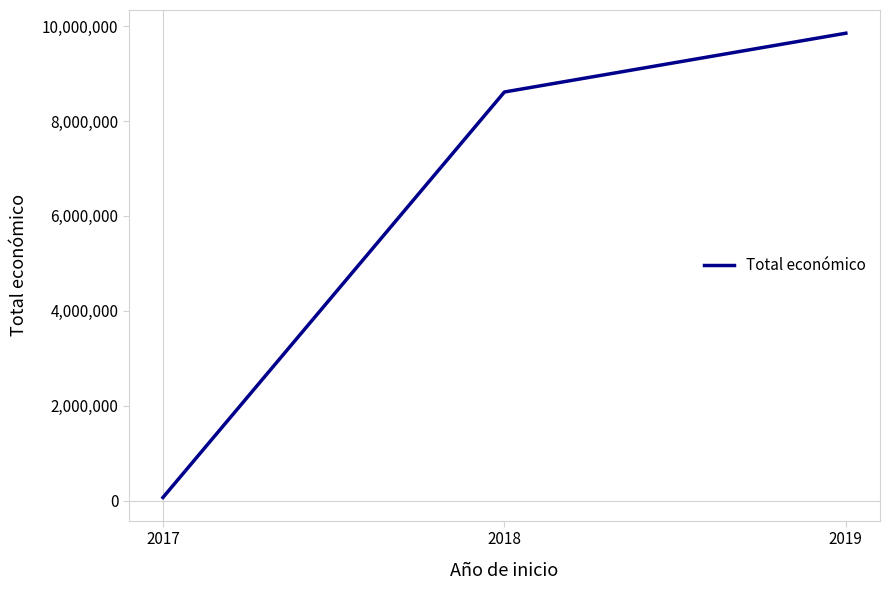

What is the minimum value shown in the chart?

71800